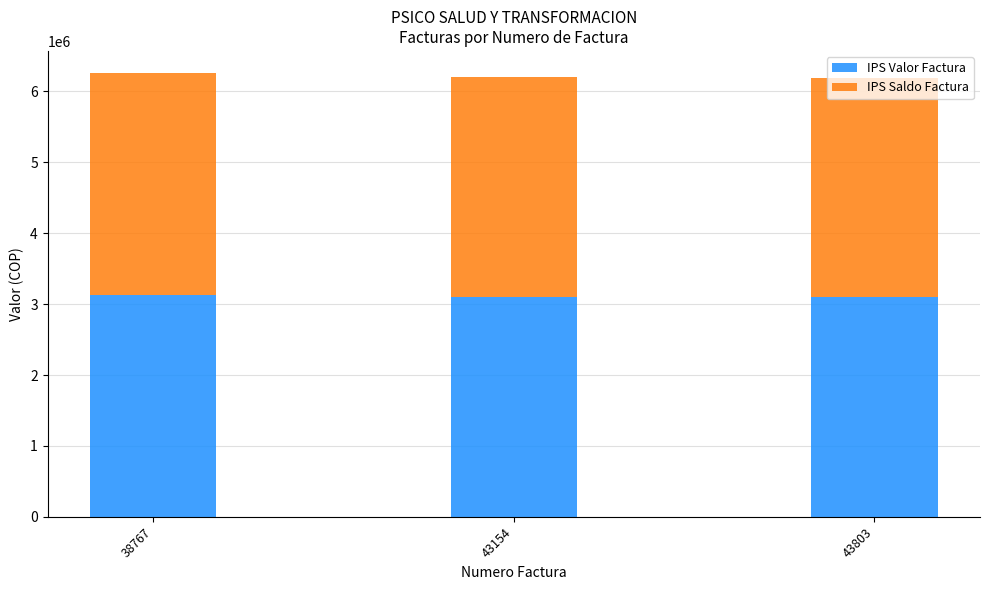

What is the average value of the IPS Valor Factura series?

3110044